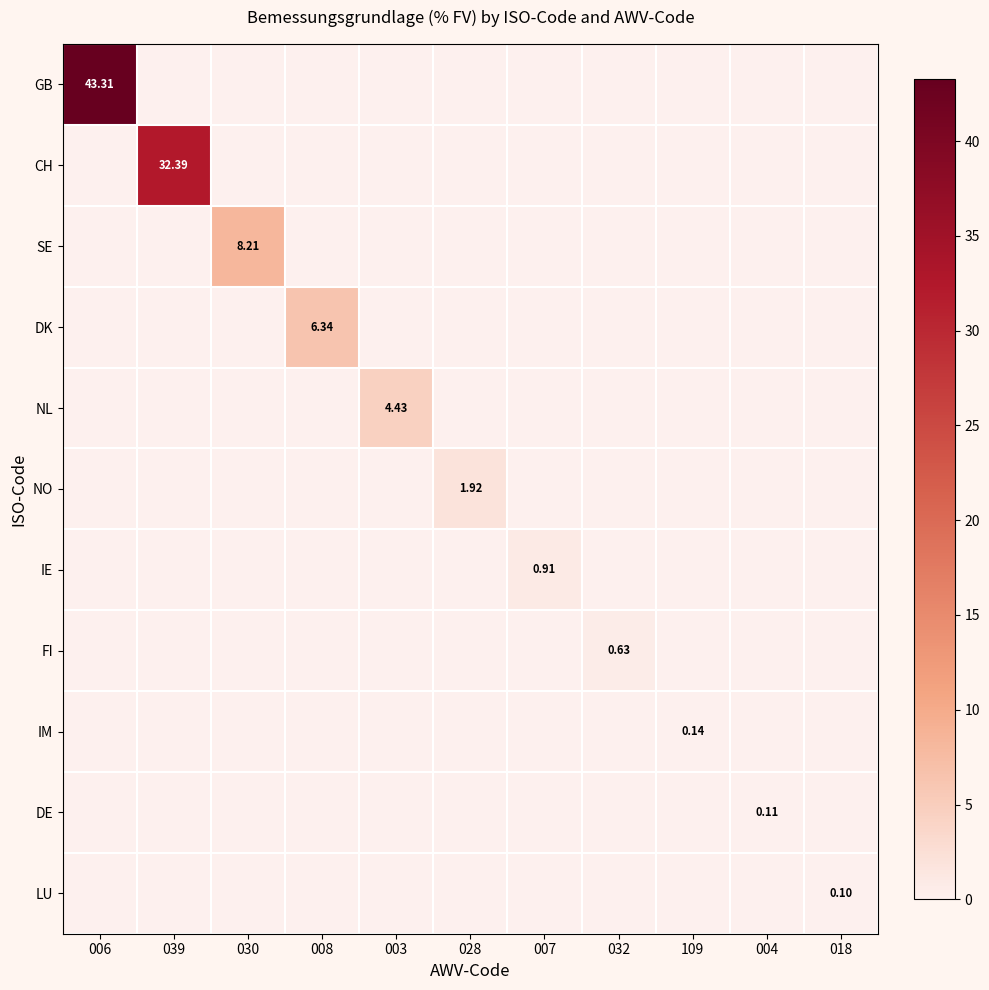

At which category does the chart reach its minimum across all series?

039